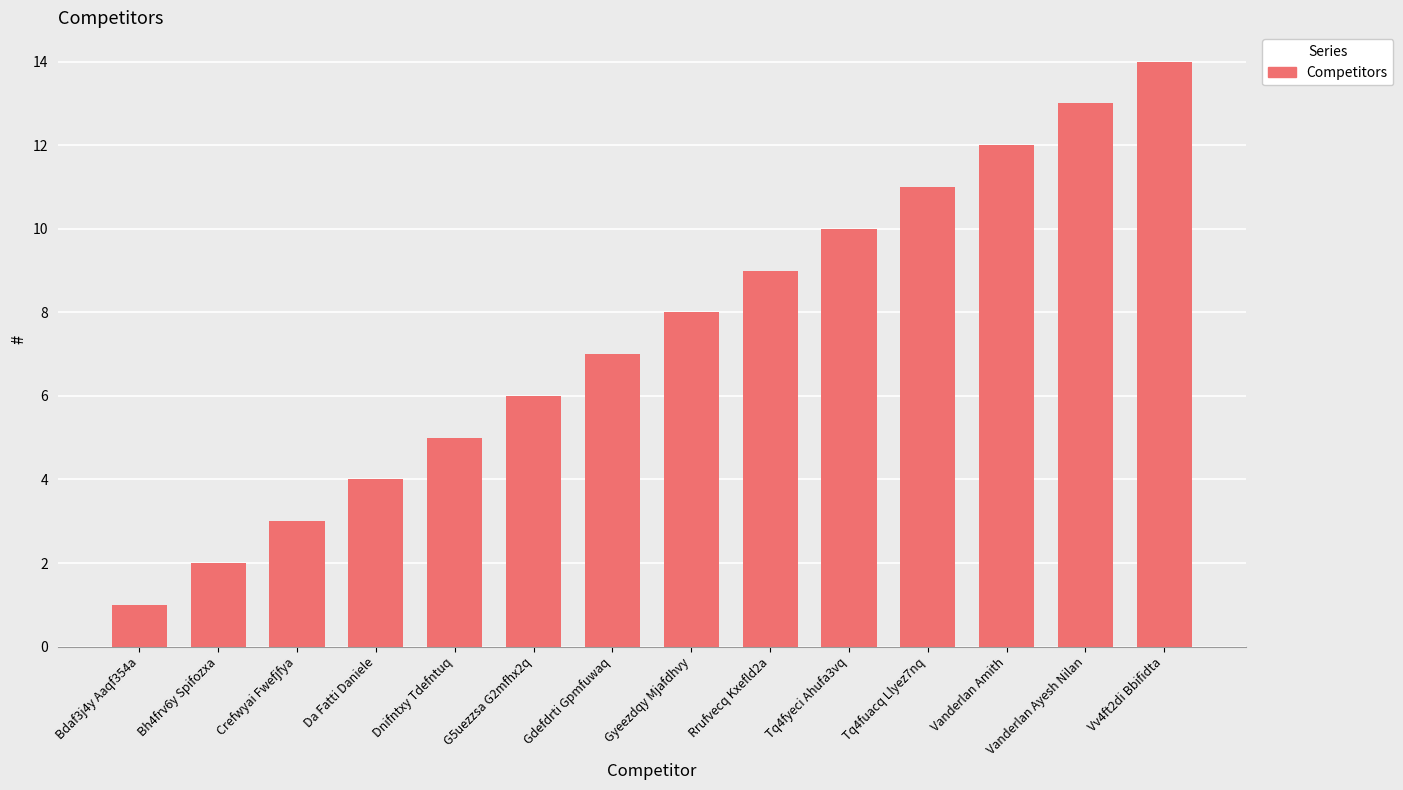

Approximately how many times larger is the value at Da Fatti Daniele compared to Vanderlan Ayesh Nilan?

0.3